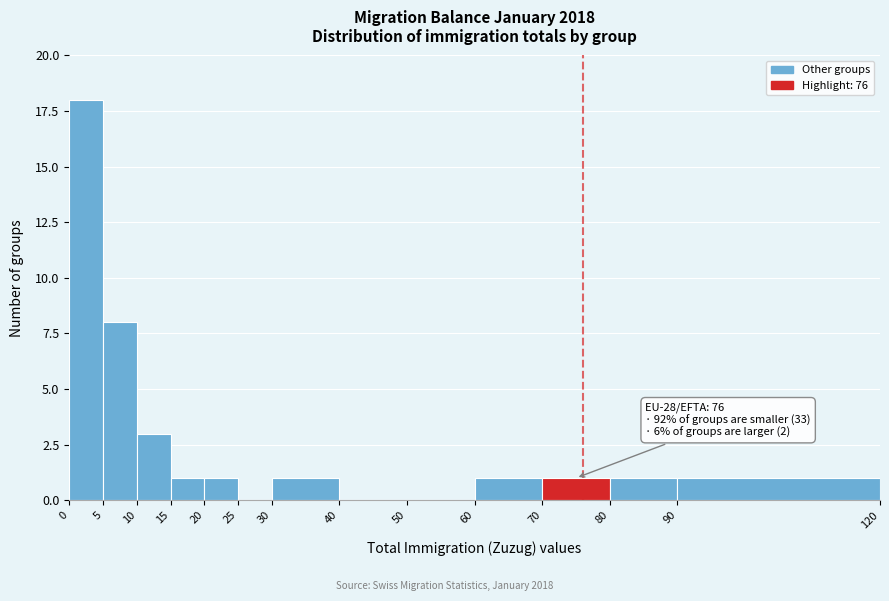

Over which range of the x-axis is the bar tallest?

0 to 5